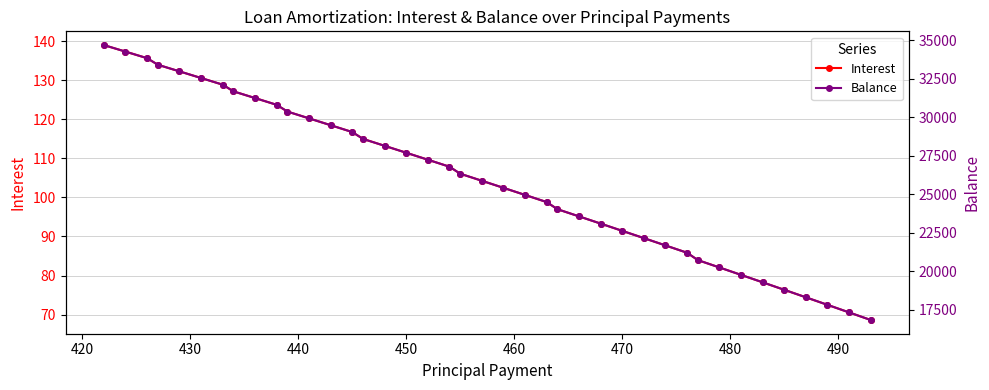

What is the maximum value for Interest?

139.0